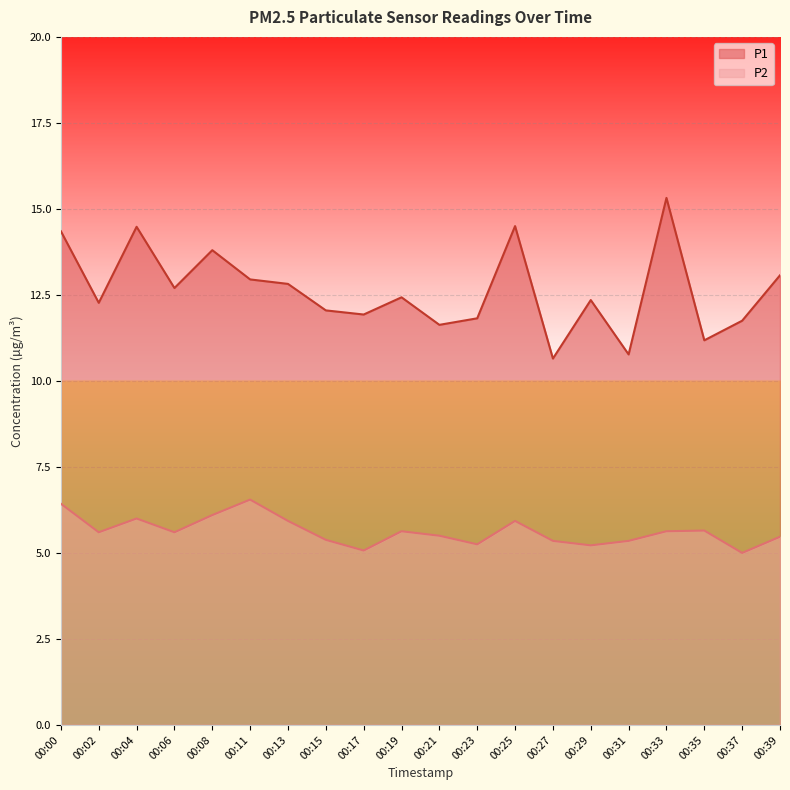

At which category is the sum across all series the highest?

00:33